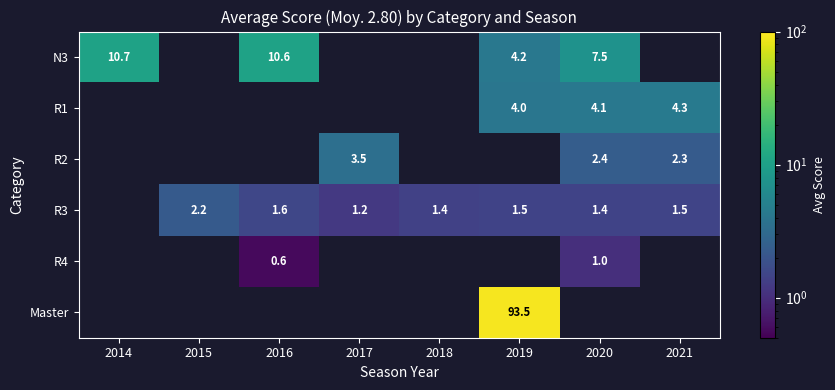

What is the minimum value shown in the chart?

0.6